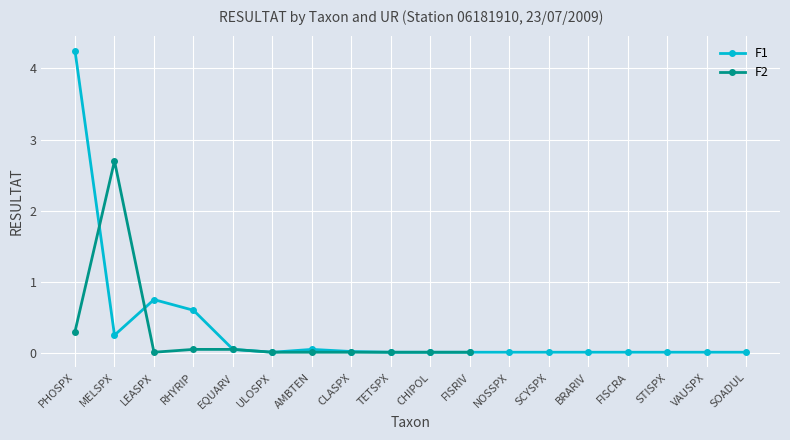

Where is the first local maximum for F1?

LEASPX